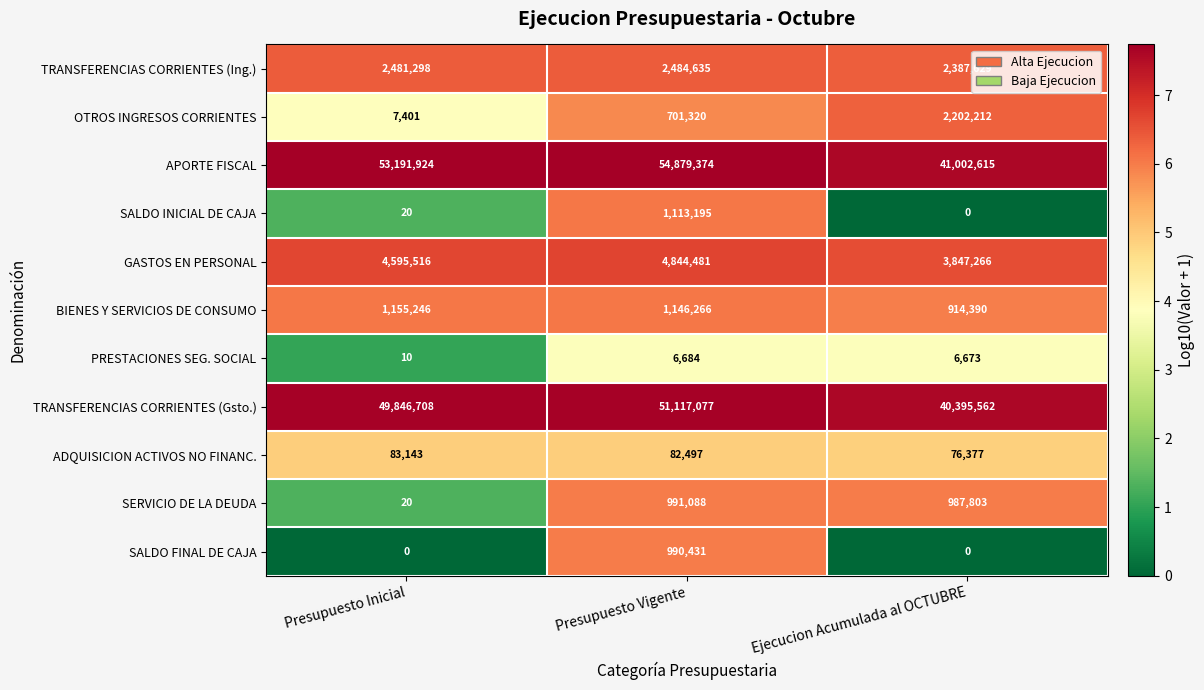

What is the maximum value shown in the chart?

54879374